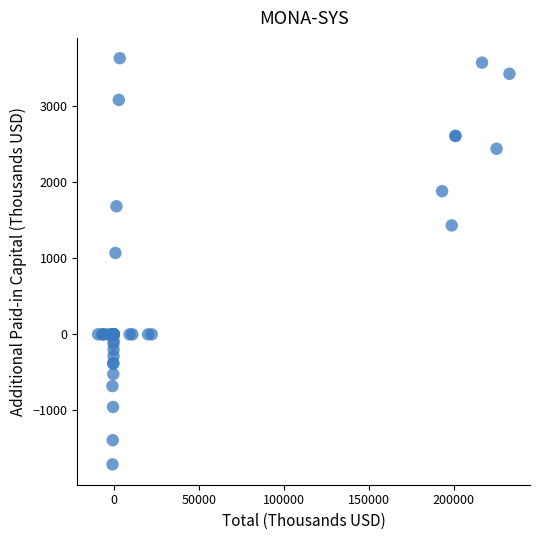

What Y value in the scatter plot is closest to 959?

1069